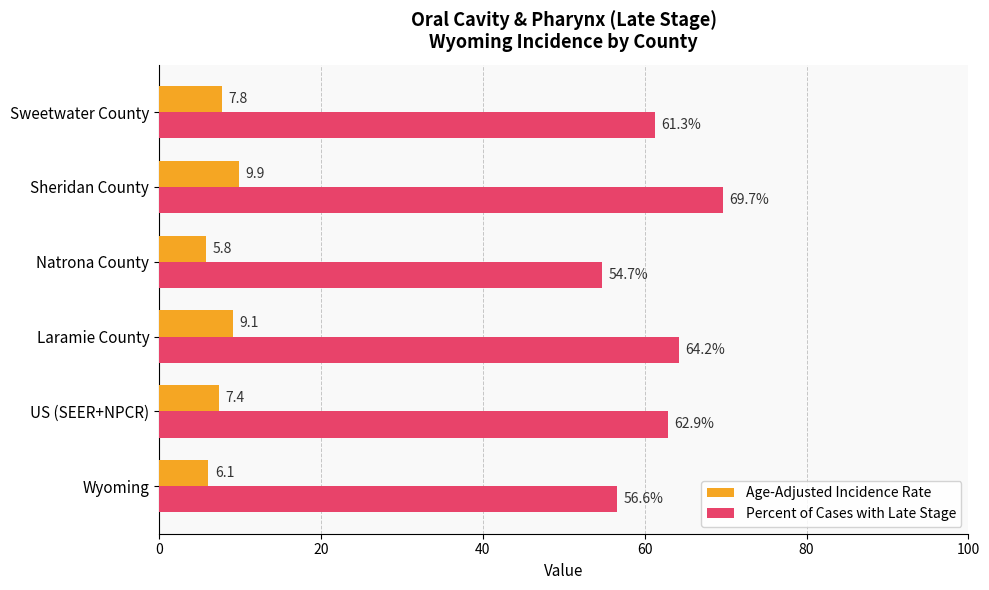

At which category is the sum across all series the highest?

Sheridan County